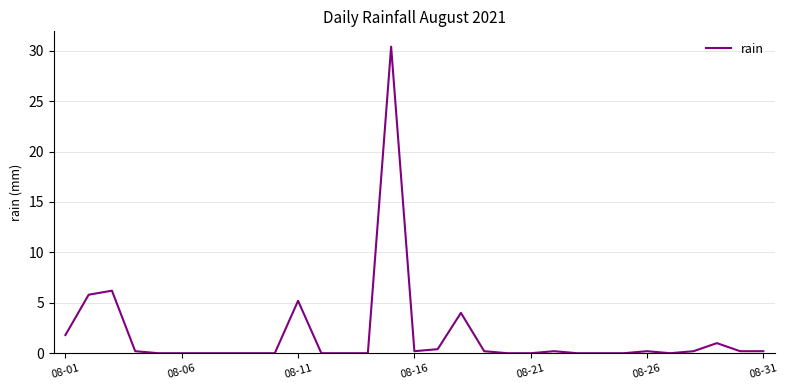

Does the chart display data point markers on the line(s)?

No